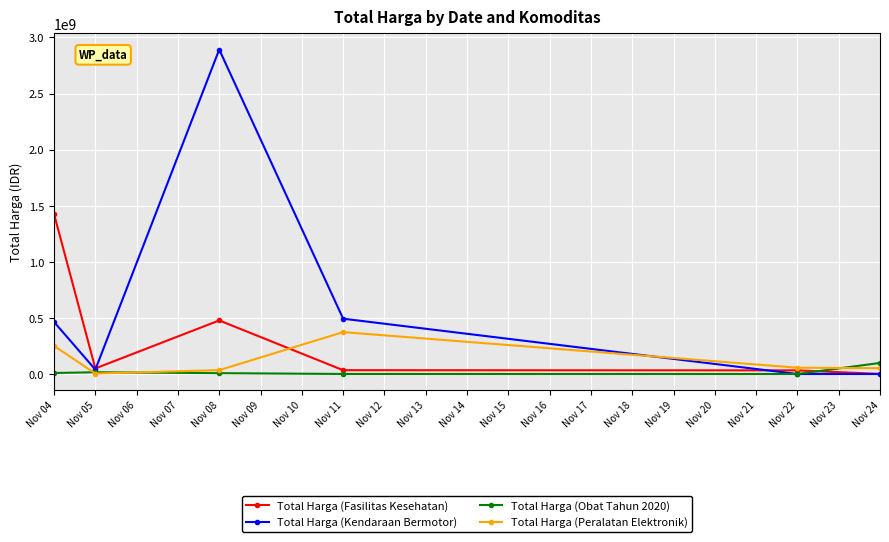

Which series has the largest total across all categories?

Total Harga (Kendaraan Bermotor)